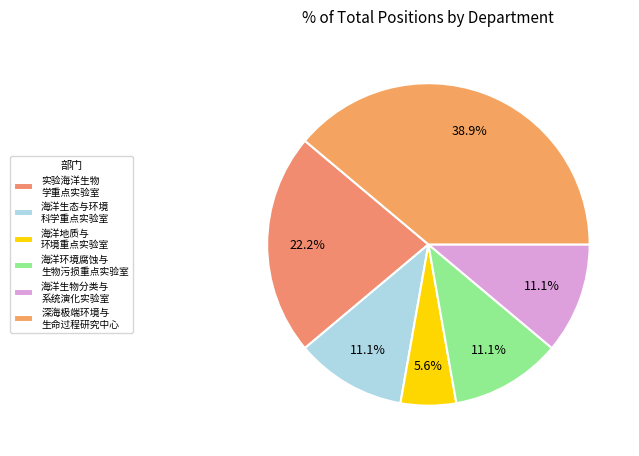

Which slice is the smallest?

海洋地质与 环境重点实验室